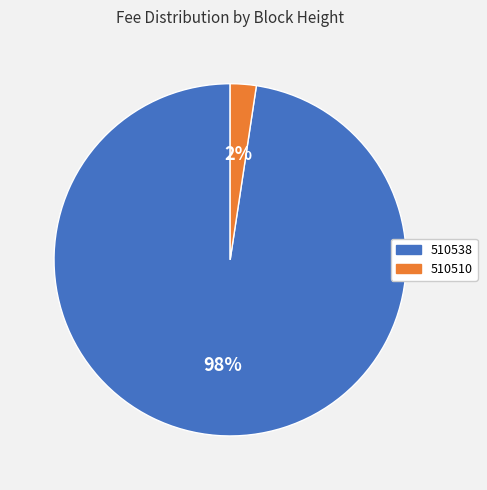

Do 510510 and 510538 together represent more than half of the pie?

Yes